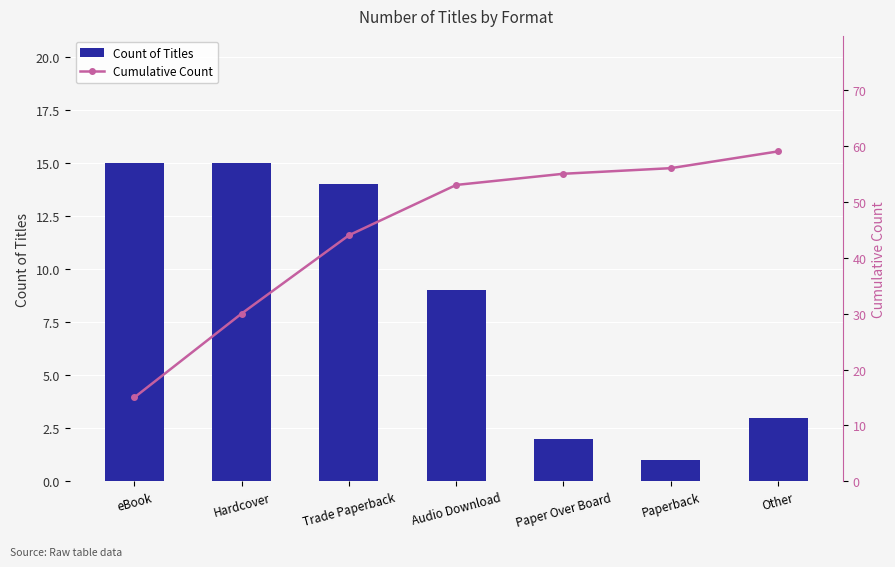

How many groups of bars are there?

7